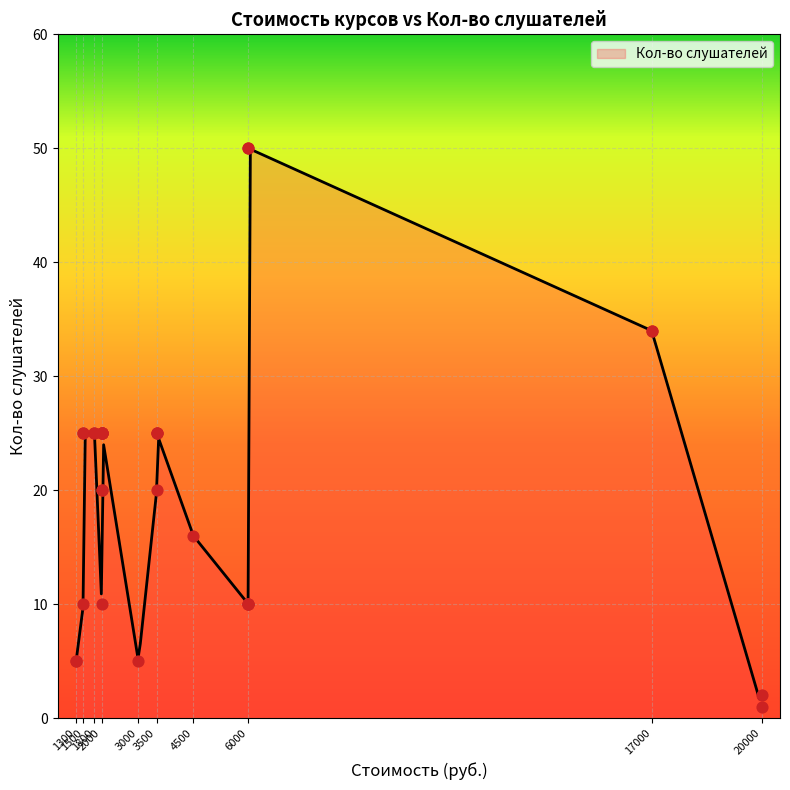

What is the maximum value for Кол-во слушателей?

49.9